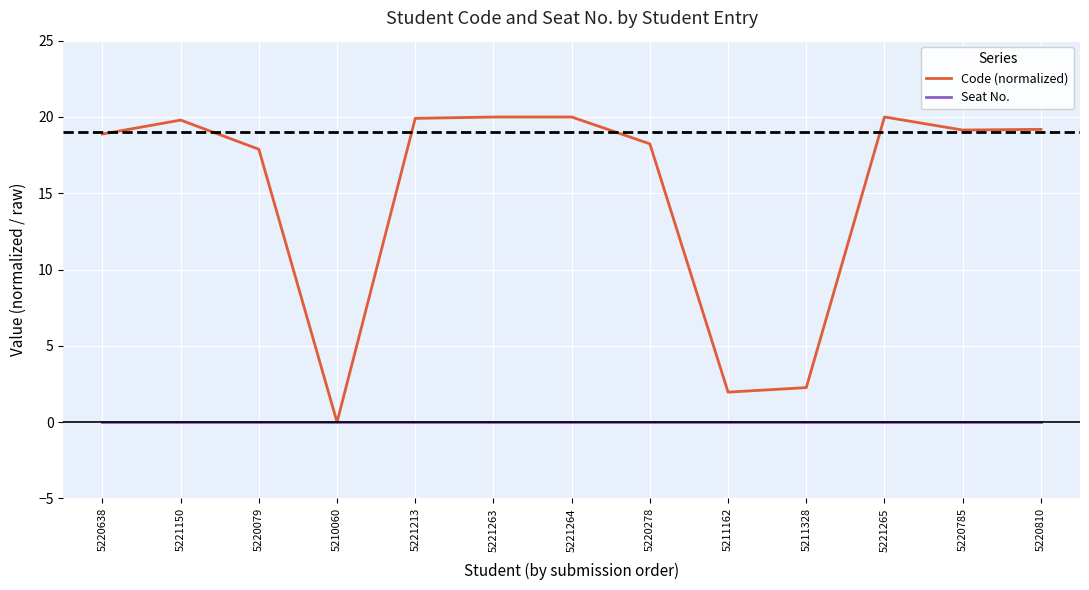

What position from the right is 5211162?

5